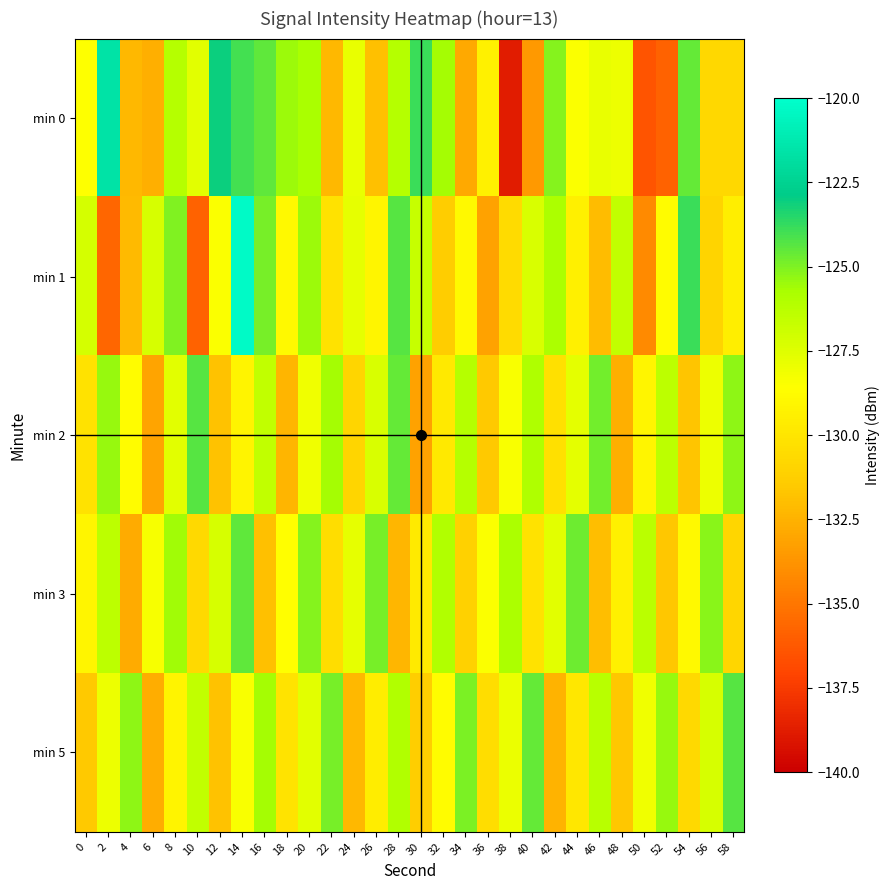

Which category has the highest value across all series?

14